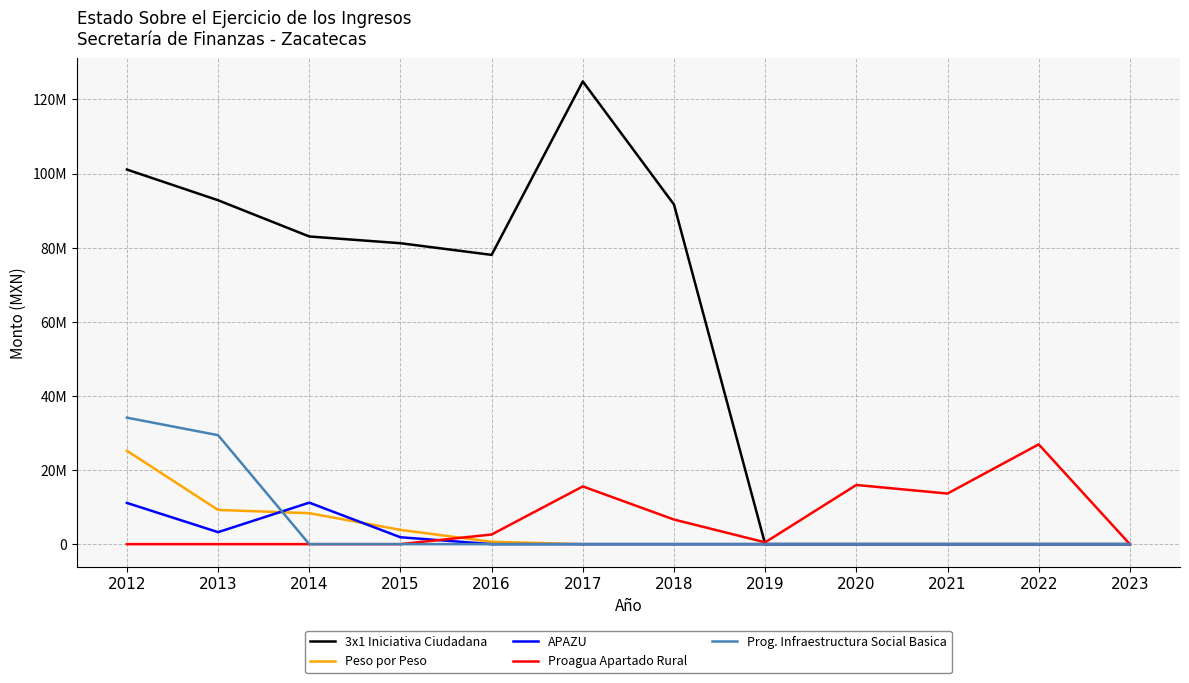

How many intersections are there between Peso por Peso and Prog. Infraestructura Social Basica?

1